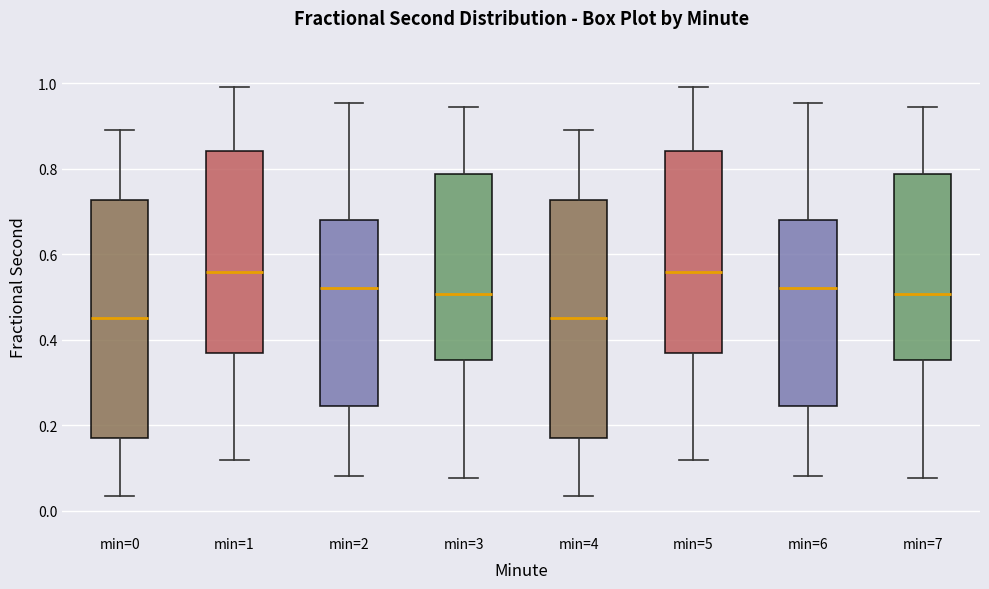

Where is the upper edge of the box for min=6 on the y-axis? The values are not printed on the chart, so give them approximately, as read against the axis.

0.68